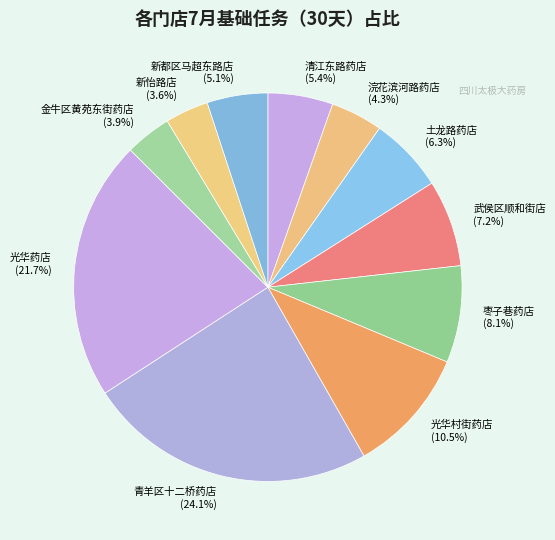

Is it true that 青羊区十二桥药店 is 12% of the pie?

False